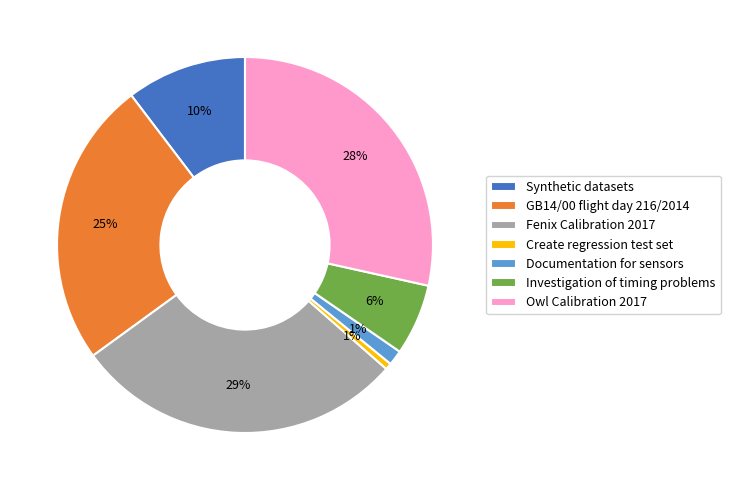

Does Investigation of timing problems represent more than half of the total?

No